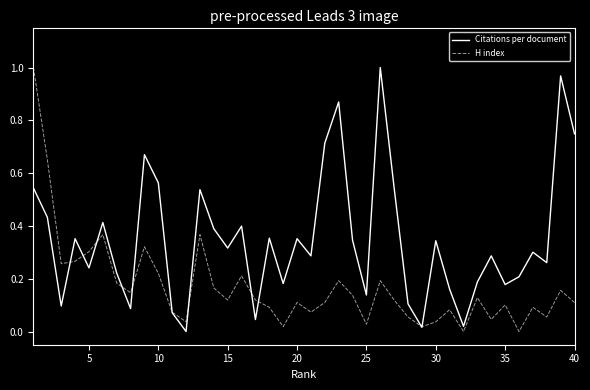

Which series has the largest total across all categories?

Citations per document